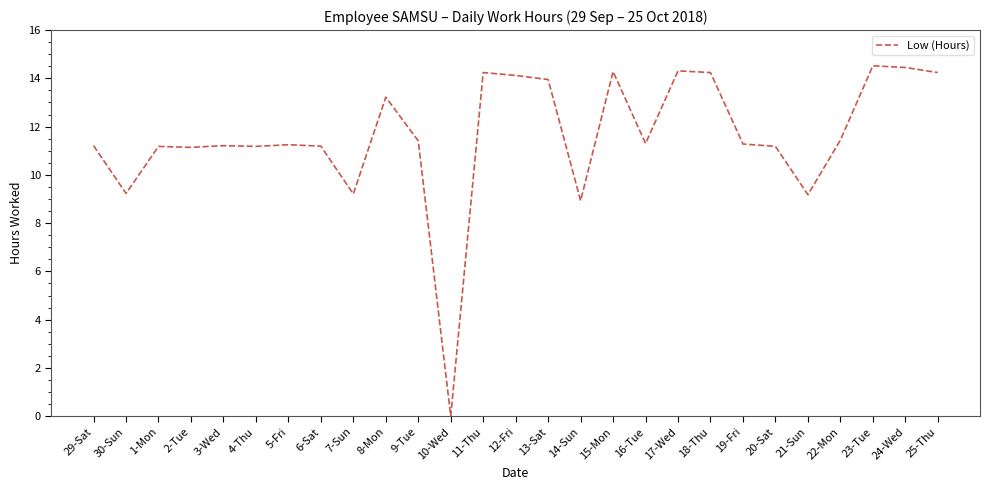

What is the maximum value shown in the chart?

14.5